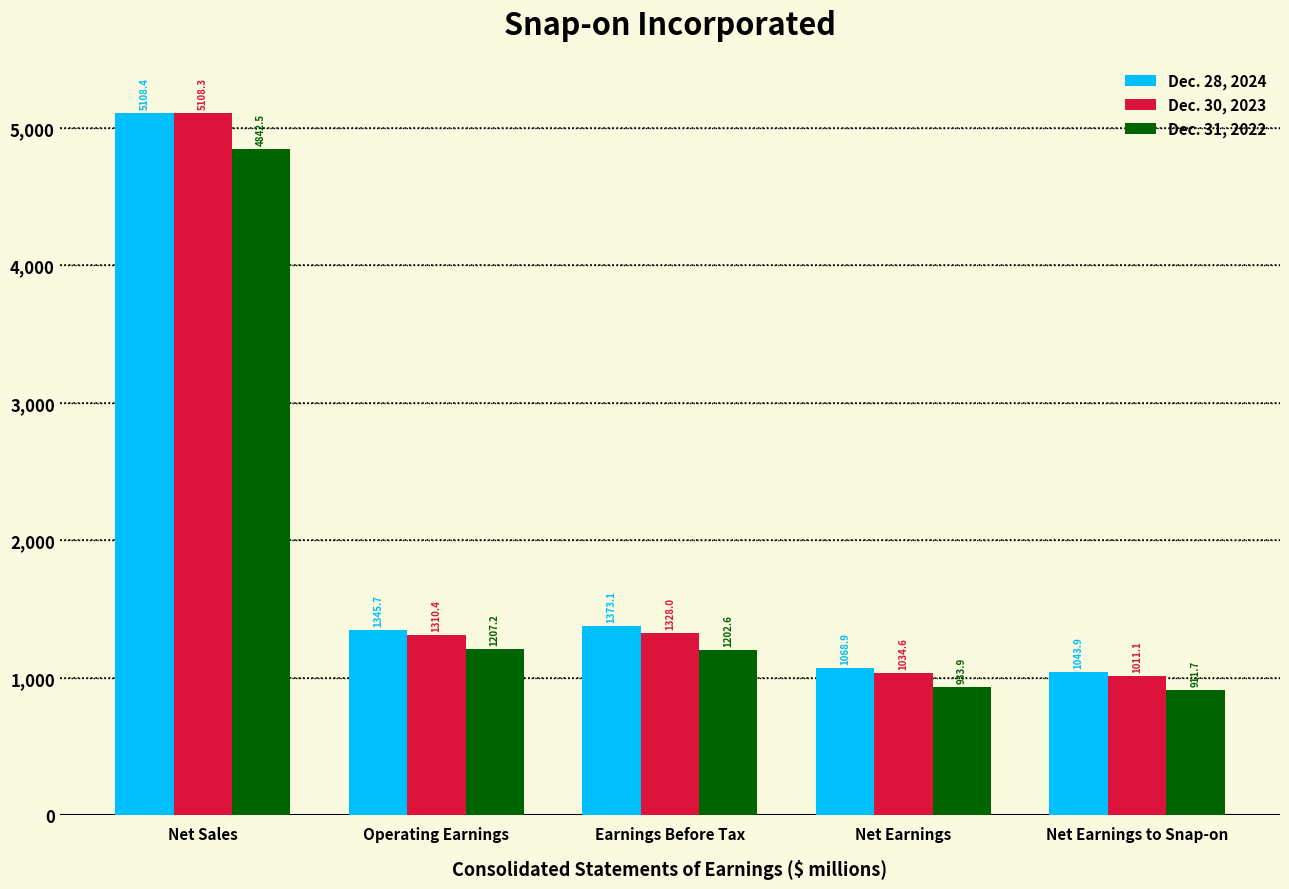

Reading right to left, list all the values displayed in this chart.

Dec. 28, 2024: Net Earnings to Snap-on=1043.9	Net Earnings=1068.9	Earnings Before Tax=1373.1	Operating Earnings=1345.7	Net Sales=5108.4
Dec. 30, 2023: Net Earnings to Snap-on=1011.1	Net Earnings=1034.6	Earnings Before Tax=1328.0	Operating Earnings=1310.4	Net Sales=5108.3
Dec. 31, 2022: Net Earnings to Snap-on=911.7	Net Earnings=933.9	Earnings Before Tax=1202.6	Operating Earnings=1207.2	Net Sales=4842.5